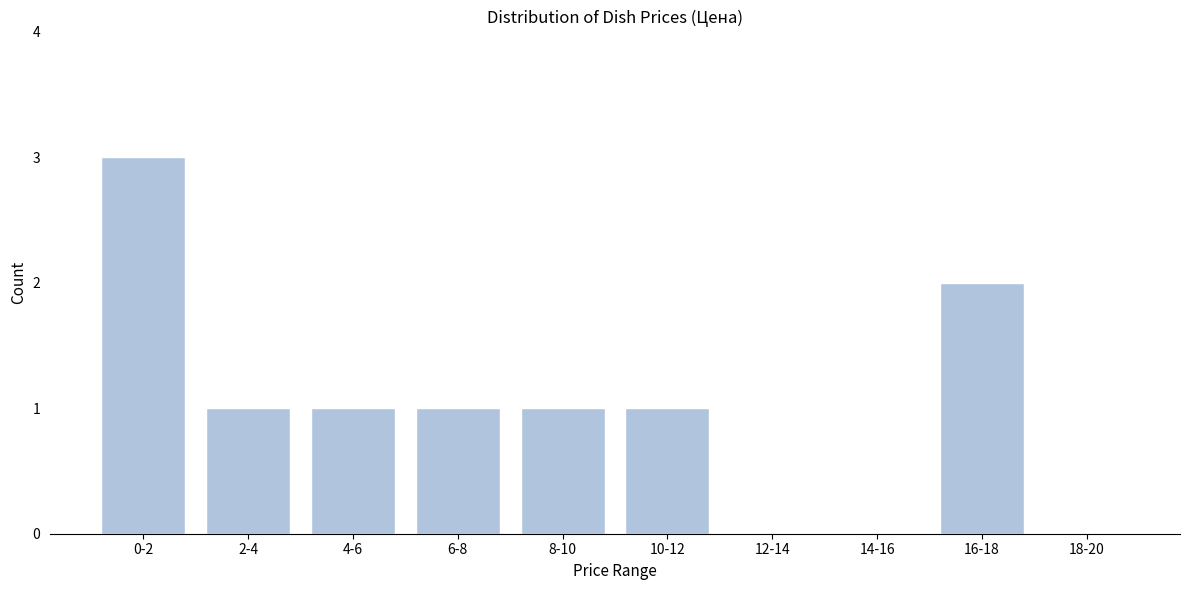

Reading left to right, what are all the values shown in this chart?

0-2=3	2-4=1	4-6=1	6-8=1	8-10=1	10-12=1	12-14=0	14-16=0	16-18=2	18-20=0